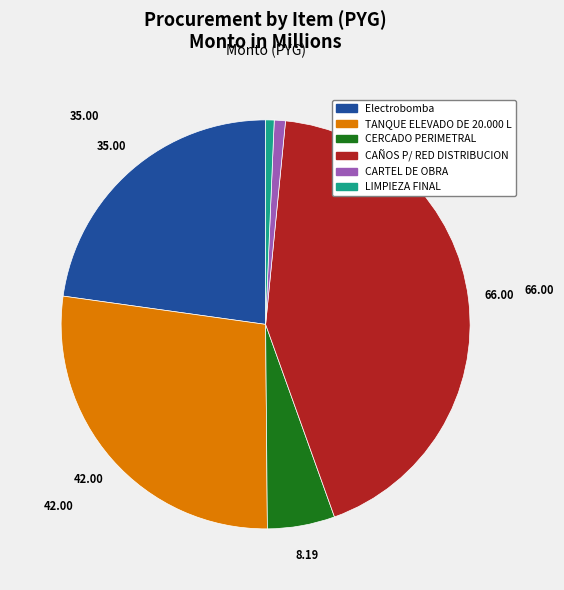

Which has a higher value, Electrobomba or CAÑOS P/ RED DISTRIBUCION?

CAÑOS P/ RED DISTRIBUCION